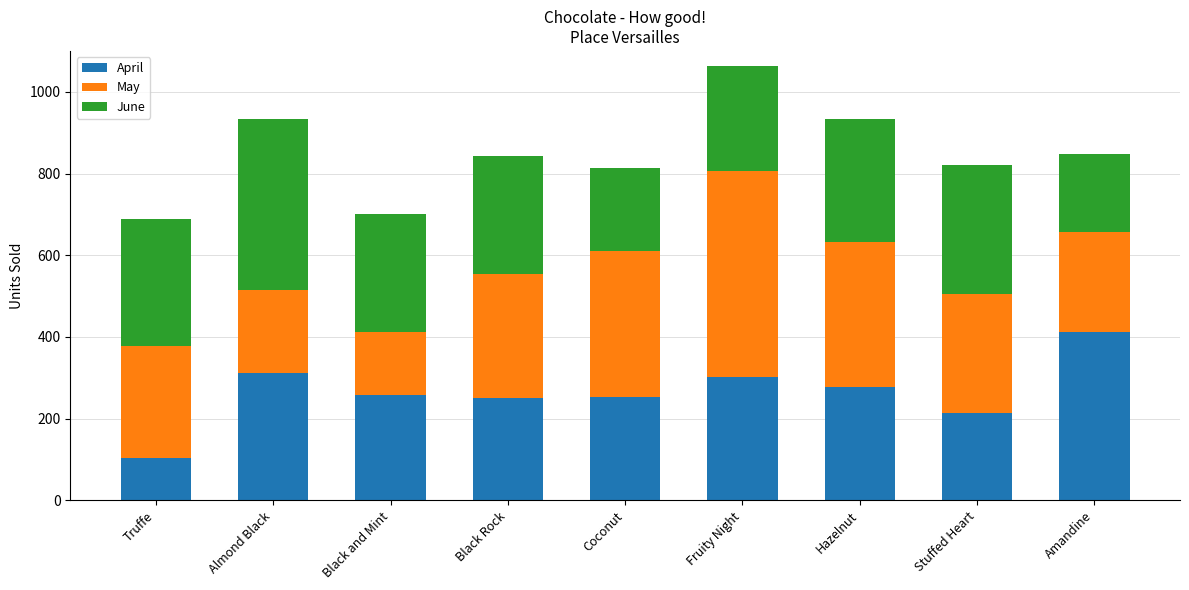

What is the total value across all series at Stuffed Heart?

821